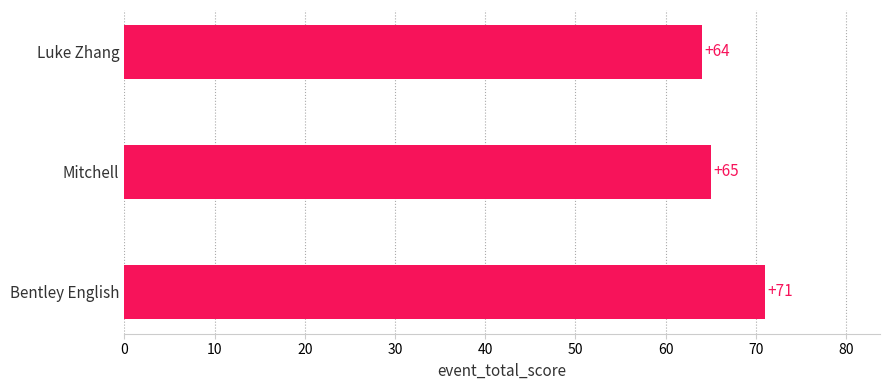

What is the minimum value shown in the chart?

64